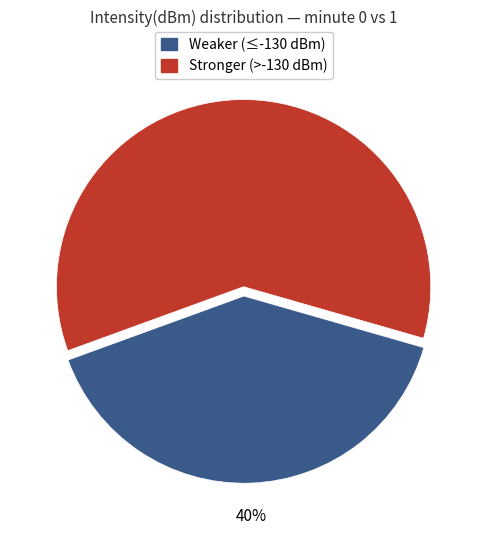

To the nearest percent, what is the difference between the largest and smallest slice percentages?

20%